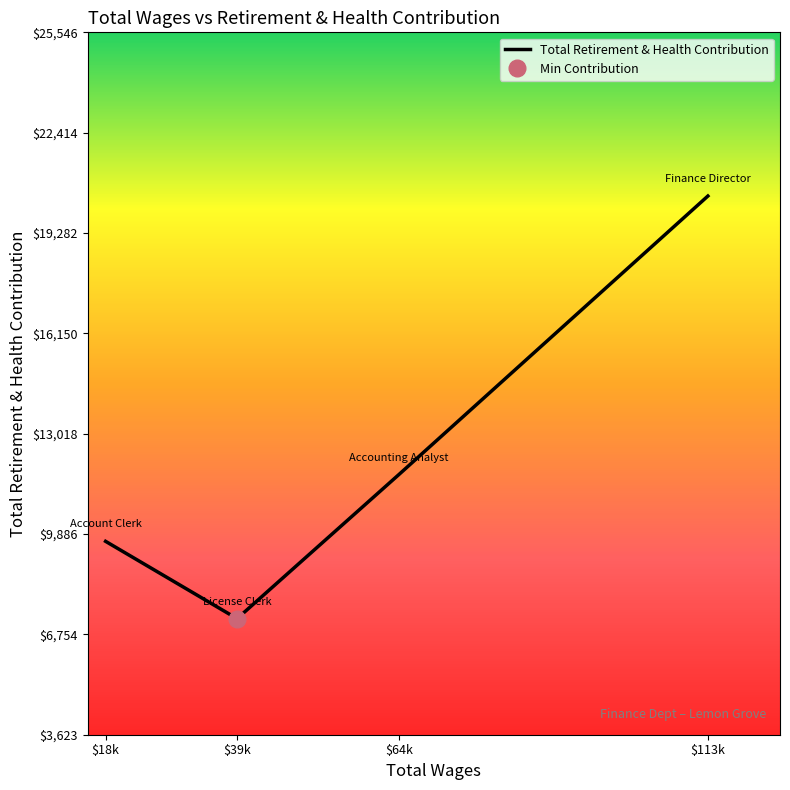

True or false: the data shows 9659 at 18675.0.

True